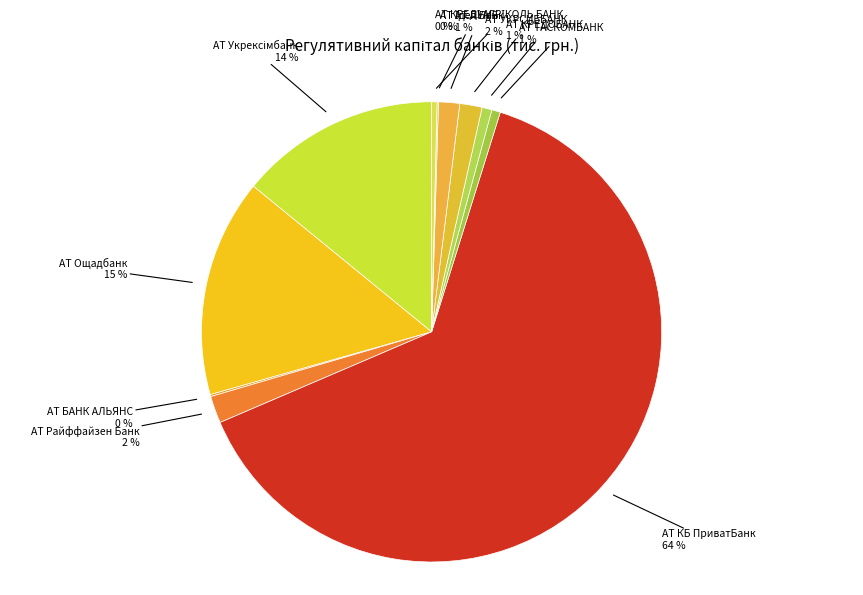

To the nearest percent, what is the difference between the largest and smallest slice percentages?

64%